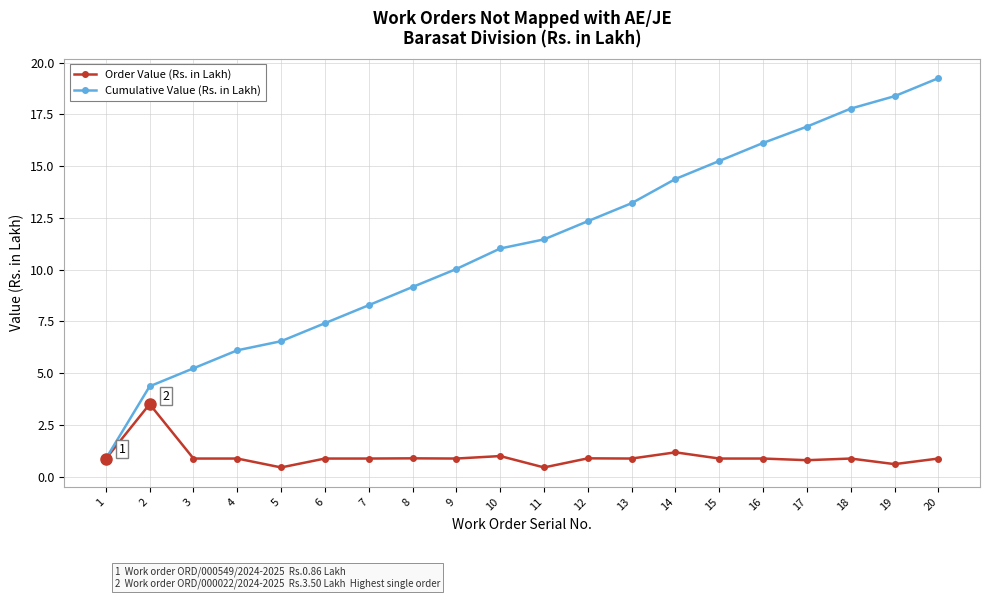

What is the sum of the Order Value (Rs. in Lakh) values at 12 and 7?

1.8